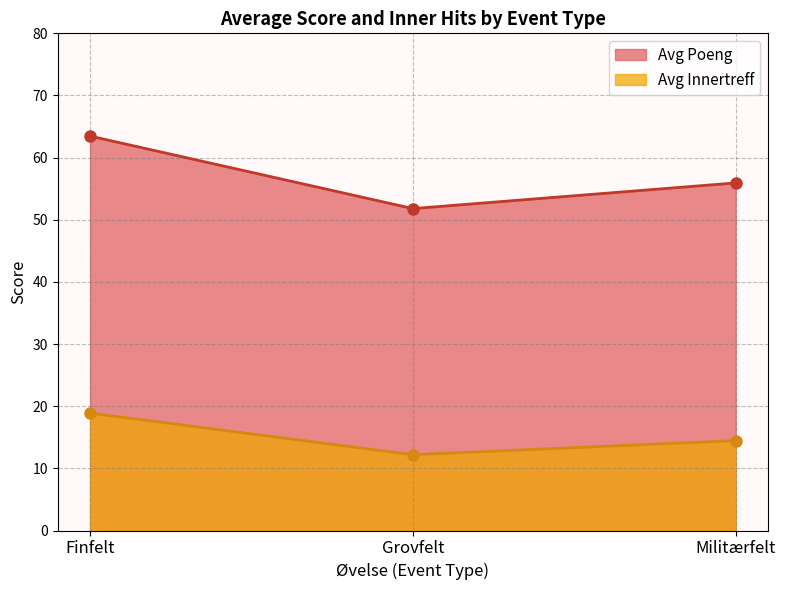

Which series has the largest total across all categories?

Avg Poeng